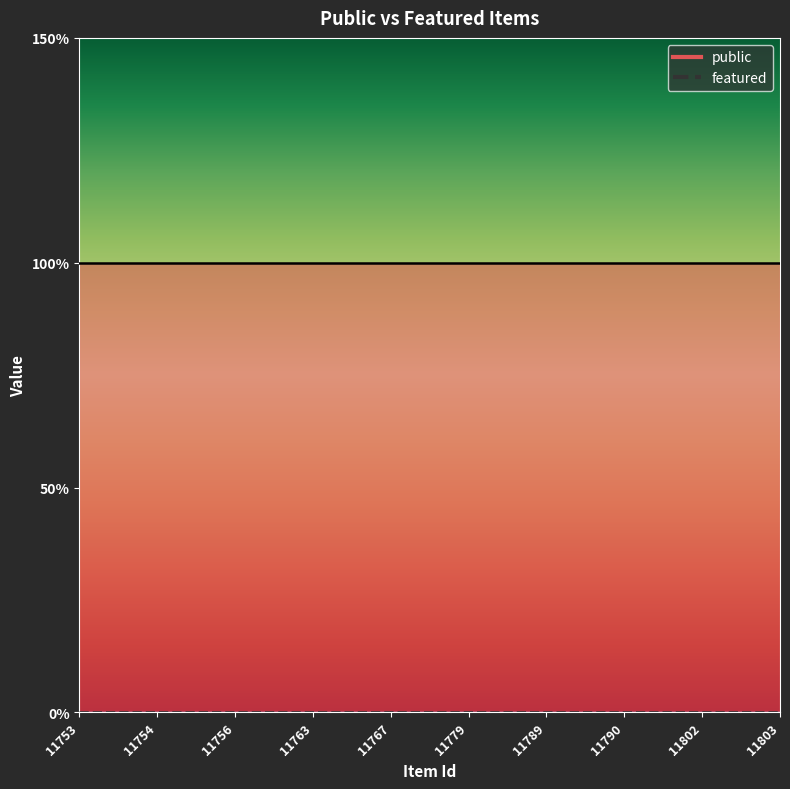

At which label is featured closest to 0?

11753